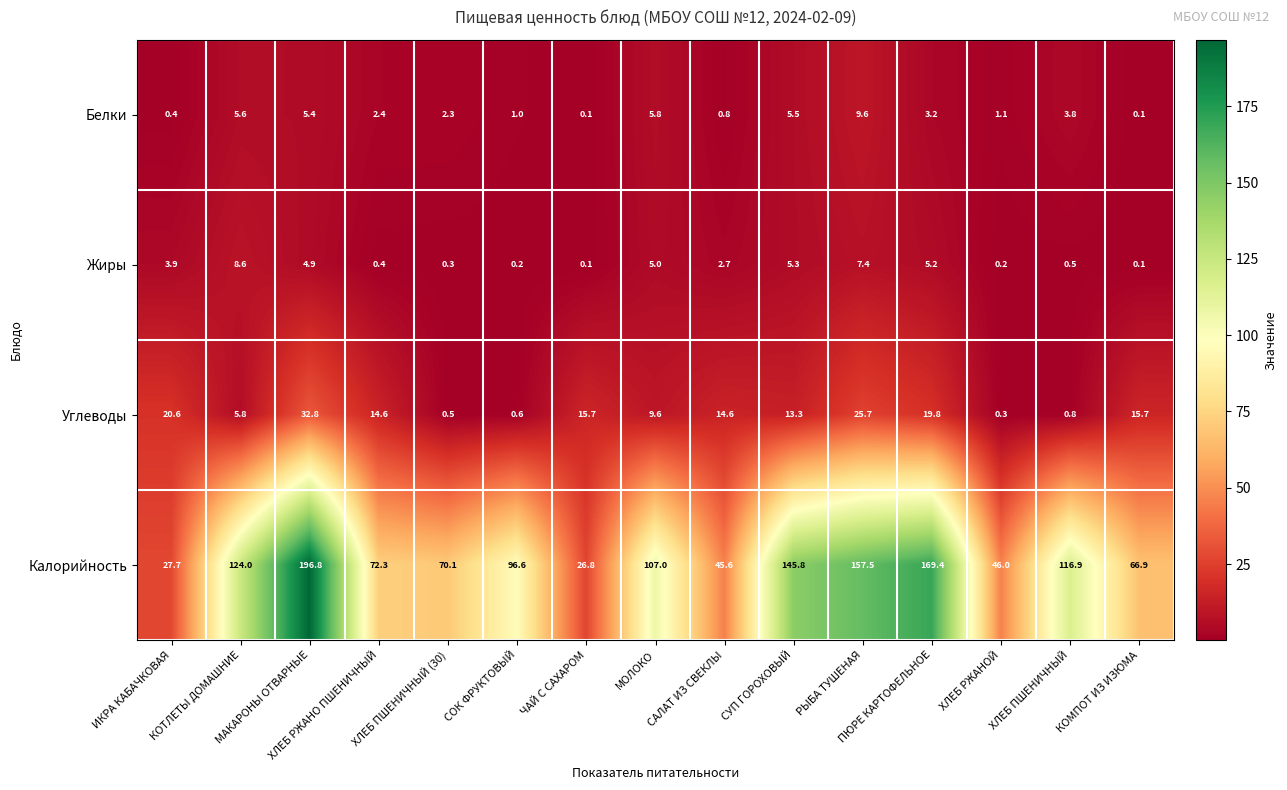

At how many categories does at least one series exceed 105?

7